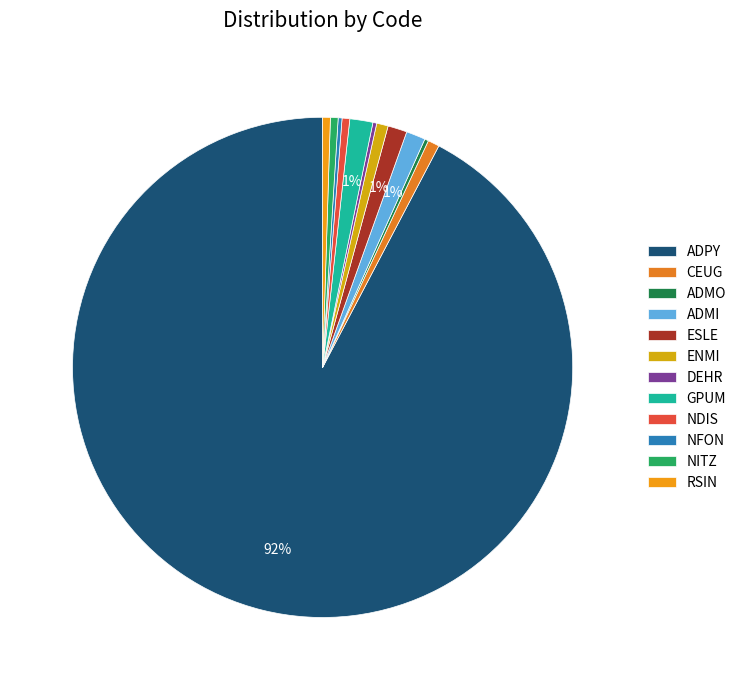

The CEUG slice represents 11% of the pie. True or false?

False